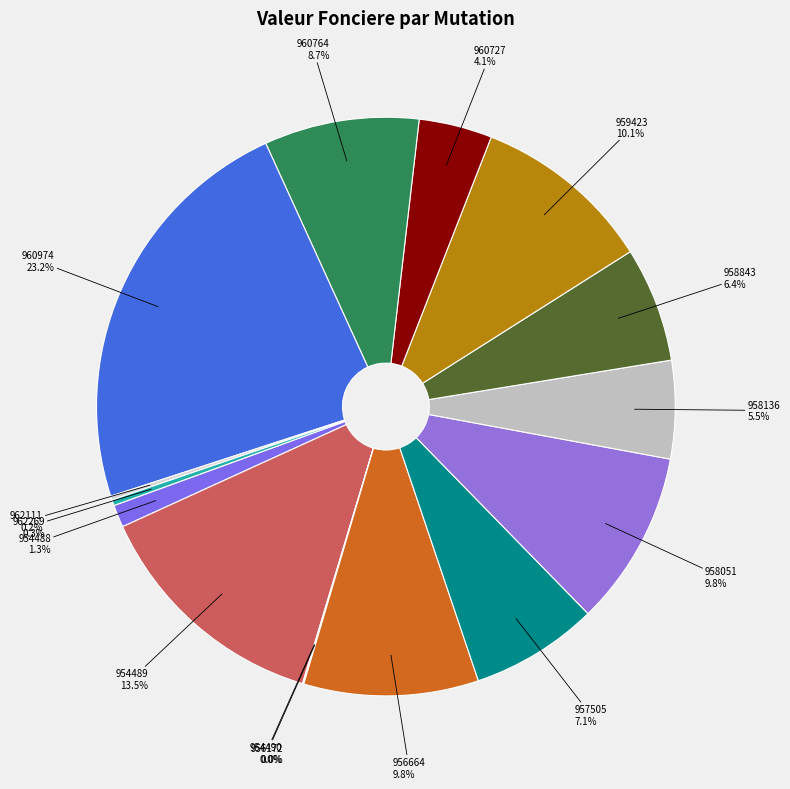

Between 958843 and 954489, which is larger?

954489